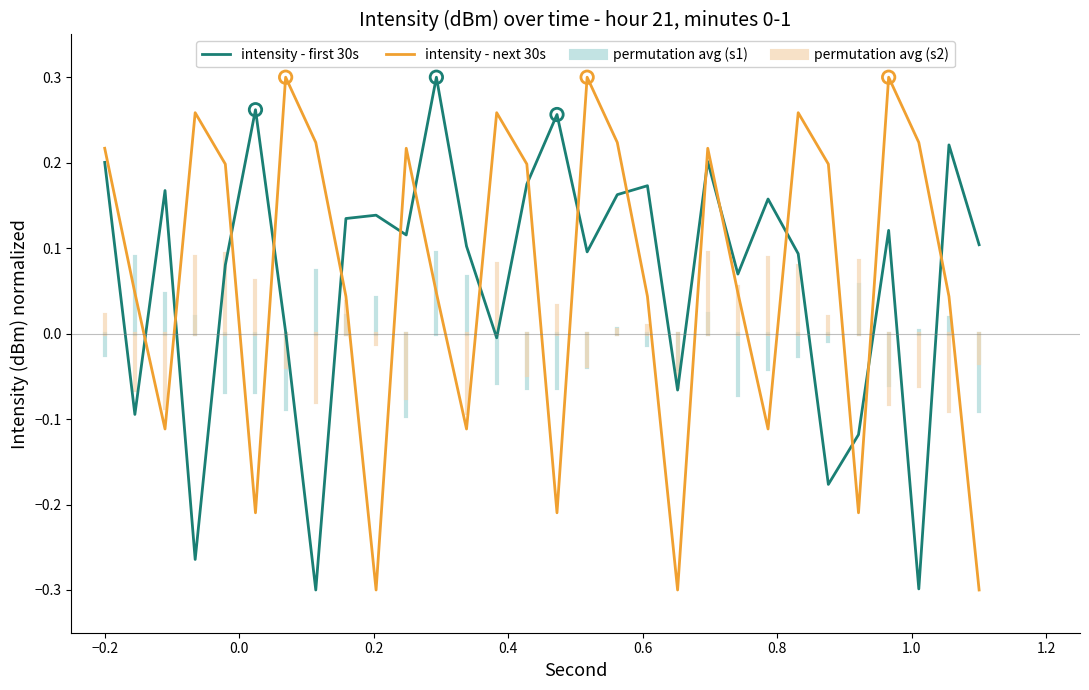

At how many categories does at least one series exceed 0?

28